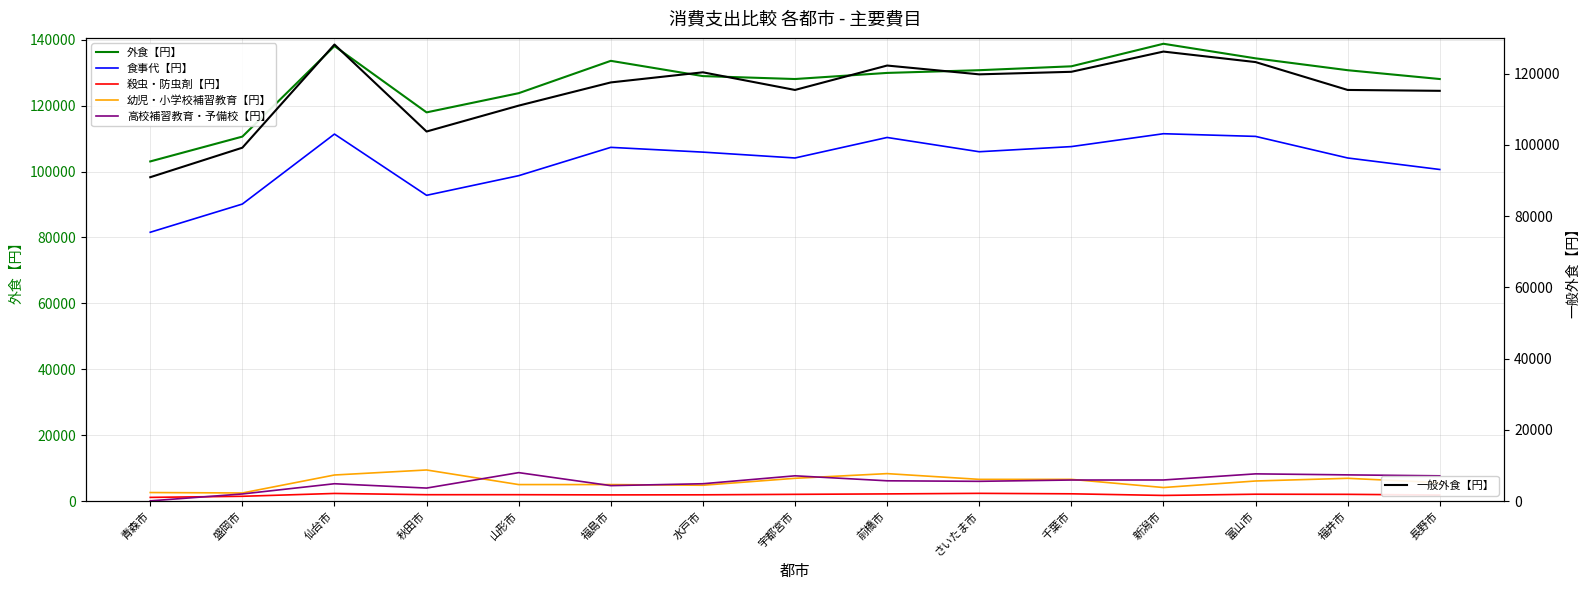

How many interior local valleys does the 一般外食【円】 series have?

3